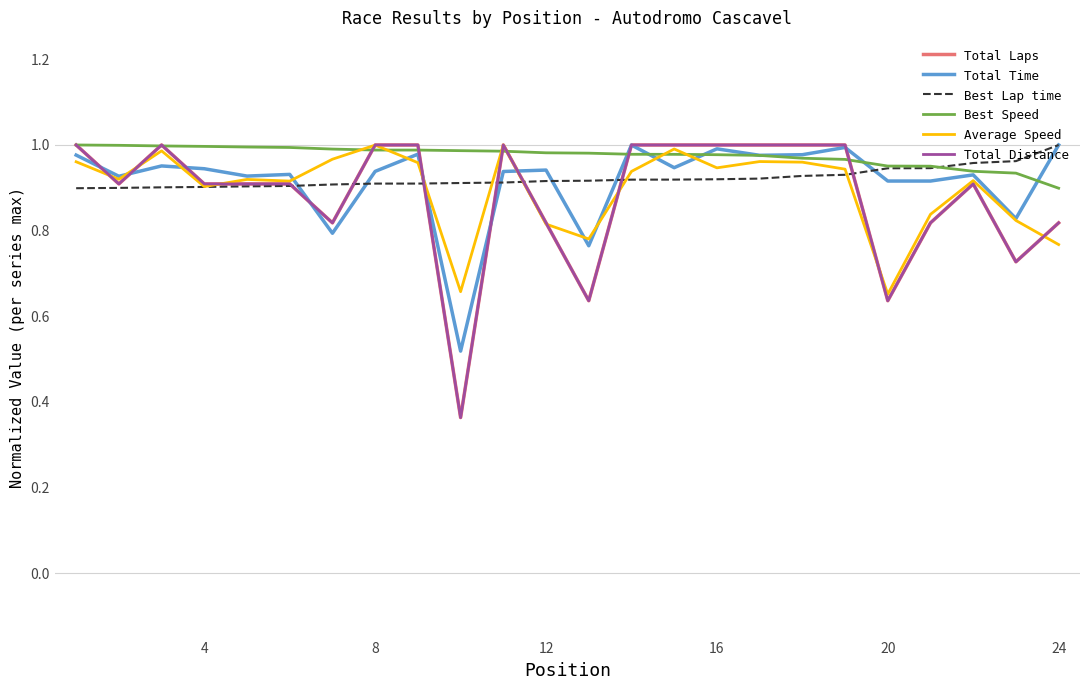

Reading right to left, transcribe all the data shown in this chart.

Total Laps: 0.8	0.7	0.9	0.8	0.6	1.0	1.0	1.0	1.0	1.0	1.0	0.6	0.8	1.0	0.4	1.0	1.0	0.8	0.9	0.9	0.9	1.0	0.9	1.0
Total Time: 1.0	0.8	0.9	0.9	0.9	1.0	1.0	1.0	1.0	0.9	1.0	0.8	0.9	0.9	0.5	1.0	0.9	0.8	0.9	0.9	0.9	1.0	0.9	1.0
Best Lap time: 1.0	1.0	1.0	0.9	0.9	0.9	0.9	0.9	0.9	0.9	0.9	0.9	0.9	0.9	0.9	0.9	0.9	0.9	0.9	0.9	0.9	0.9	0.9	0.9
Best Speed: 0.9	0.9	0.9	1.0	1.0	1.0	1.0	1.0	1.0	1.0	1.0	1.0	1.0	1.0	1.0	1.0	1.0	1.0	1.0	1.0	1.0	1.0	1.0	1.0
Average Speed: 0.8	0.8	0.9	0.8	0.7	0.9	1.0	1.0	0.9	1.0	0.9	0.8	0.8	1.0	0.7	1.0	1.0	1.0	0.9	0.9	0.9	1.0	0.9	1.0
Total Distance: 0.8	0.7	0.9	0.8	0.6	1.0	1.0	1.0	1.0	1.0	1.0	0.6	0.8	1.0	0.4	1.0	1.0	0.8	0.9	0.9	0.9	1.0	0.9	1.0